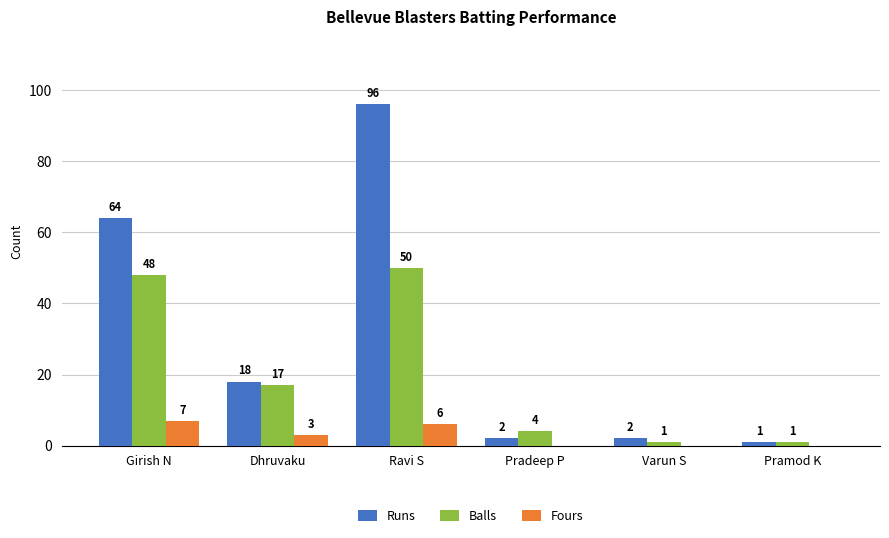

Which series has the largest total across all categories?

Runs